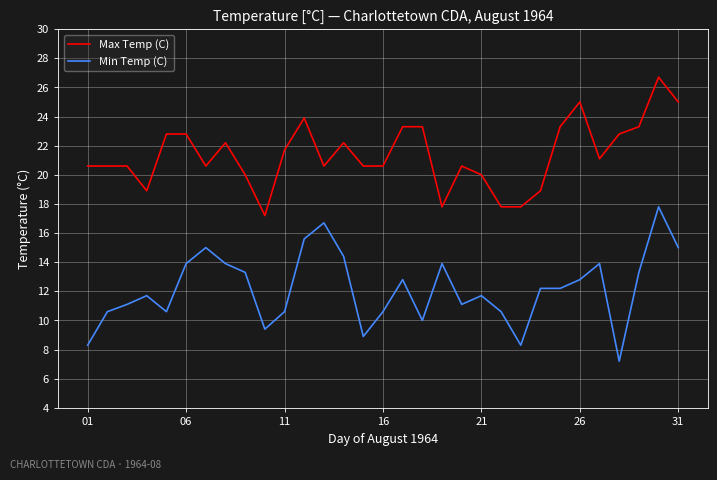

Which series has the largest range (max minus min)?

Min Temp (C)